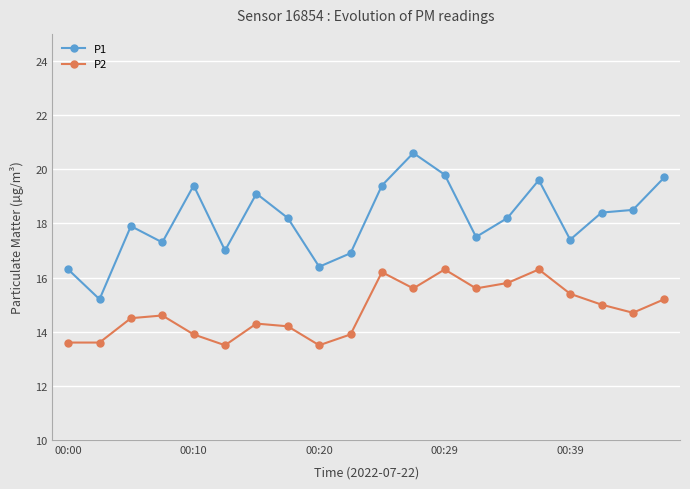

Which series has the largest total across all categories?

P1